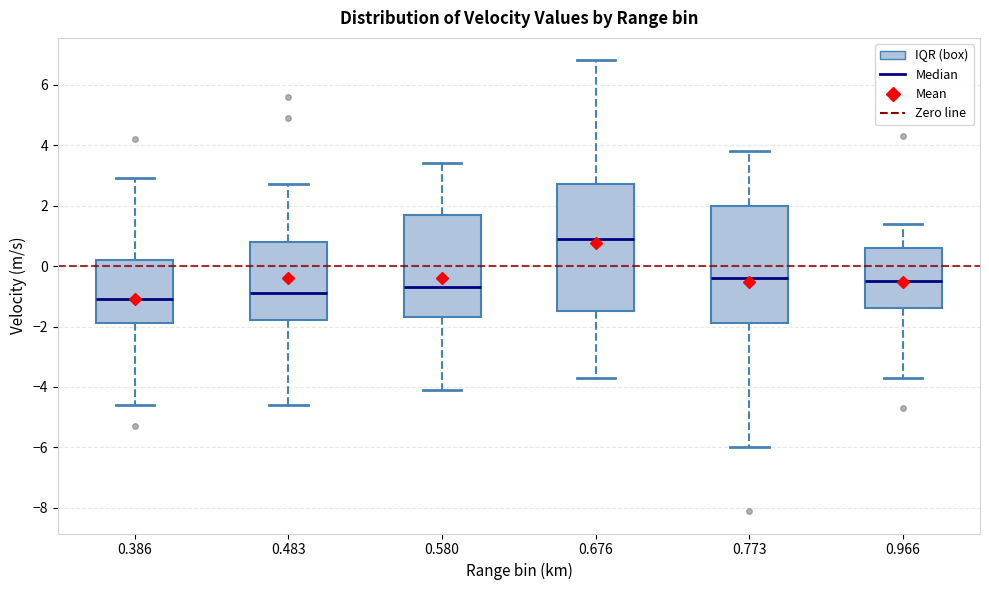

Reading left to right, transcribe this box plot: for each box, give where its median line is, the range the box spans, and where its two whiskers end, as read against the y-axis. The values are not printed on the chart, so give them approximately, as read against the axis.

0.386: median -1.0, box -1.8 to 0.2, whiskers -4.6 to 3.0
0.483: median -0.8, box -1.8 to 0.8, whiskers -4.6 to 2.8
0.580: median -0.6, box -1.6 to 1.8, whiskers -4.0 to 3.4
0.676: median 1.0, box -1.4 to 2.8, whiskers -3.6 to 6.8
0.773: median -0.4, box -1.8 to 2.0, whiskers -6.0 to 3.8
0.966: median -0.4, box -1.4 to 0.6, whiskers -3.6 to 1.4